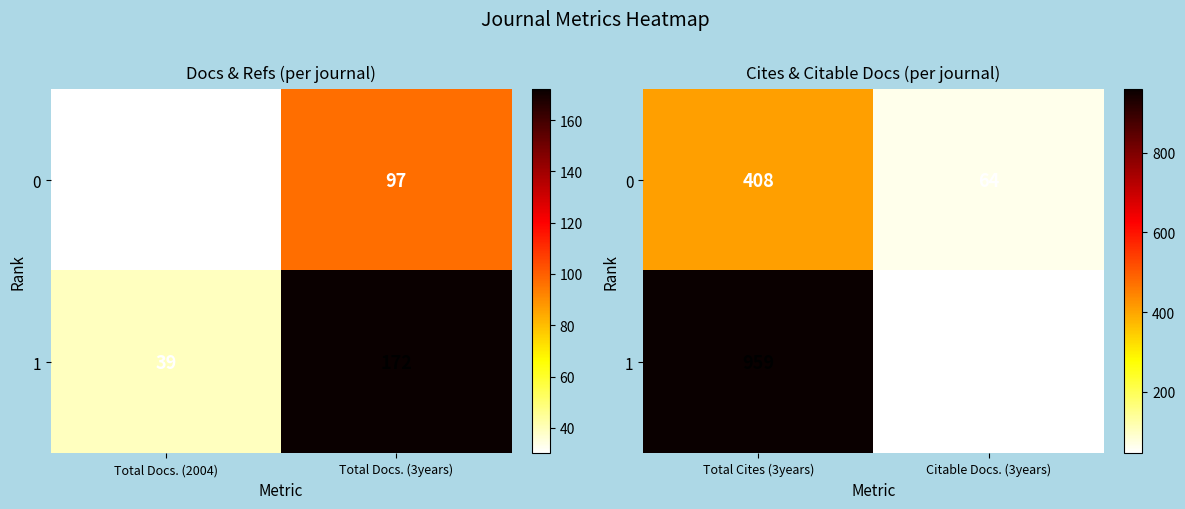

Which series changed the most between Total Cites (3years) and Citable Docs. (3years)?

1